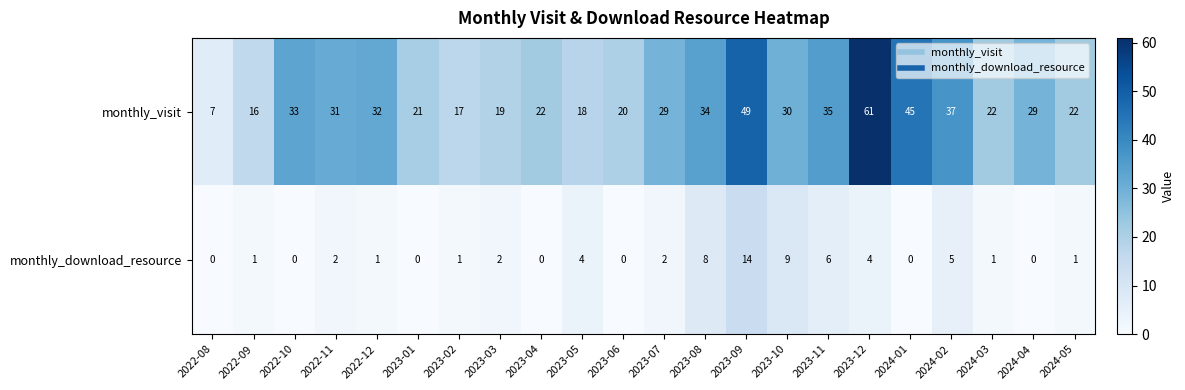

The monthly_download_resource series shows 0 at 2024-03. True or false?

False